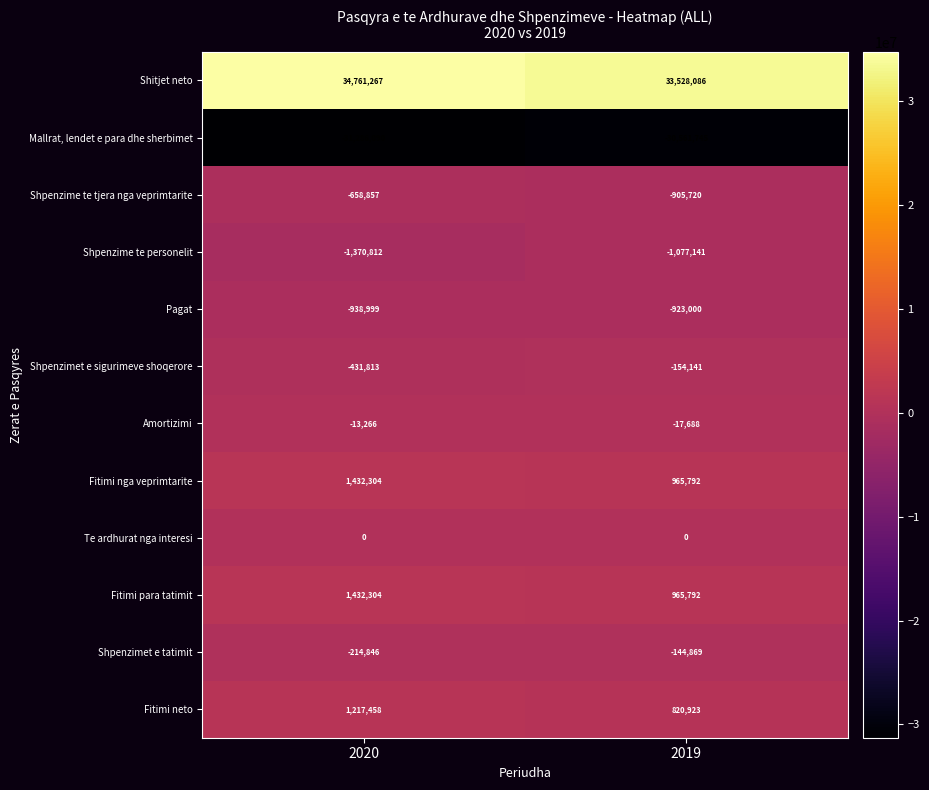

Is the value of Fitimi para tatimit at 2020 greater than the value of Pagat at 2019?

Yes